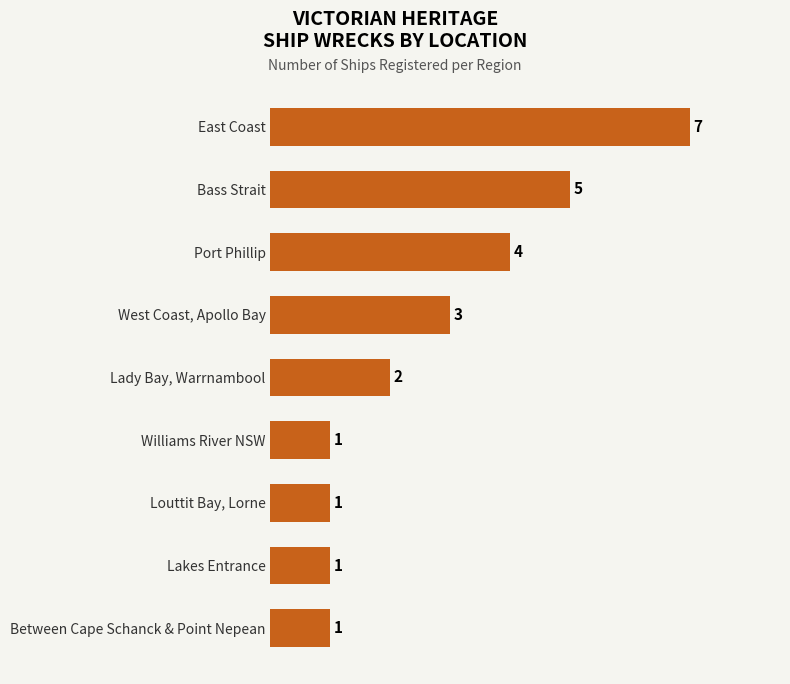

Reading bottom to top, transcribe all the data shown in this chart.

1	1	1	1	2	3	4	5	7